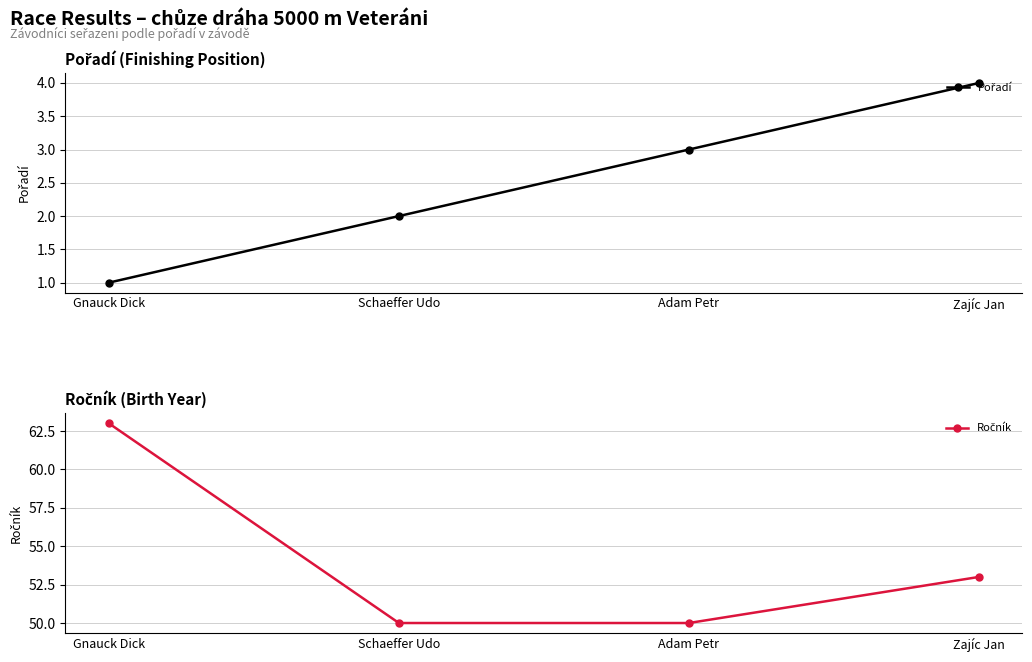

Count the number of data series in this chart.

2